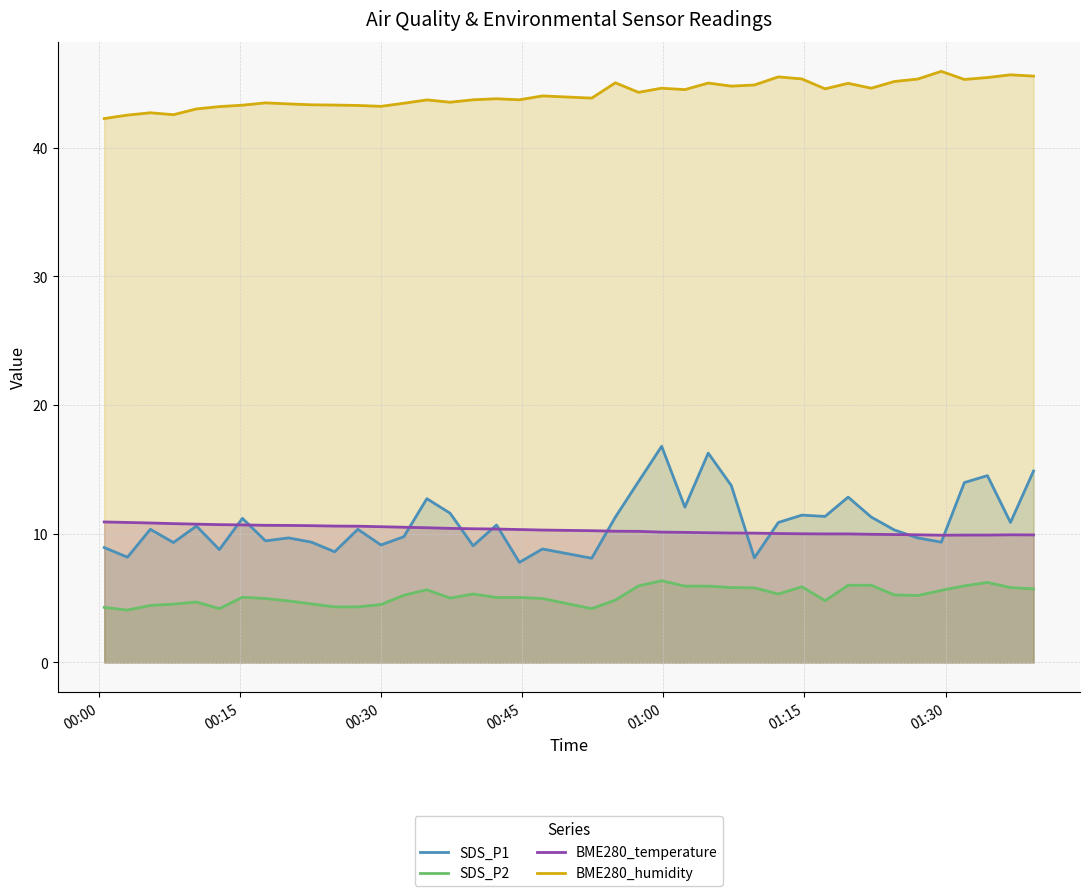

What is the value of the SDS_P2 point at the 16th from the left?

5.0